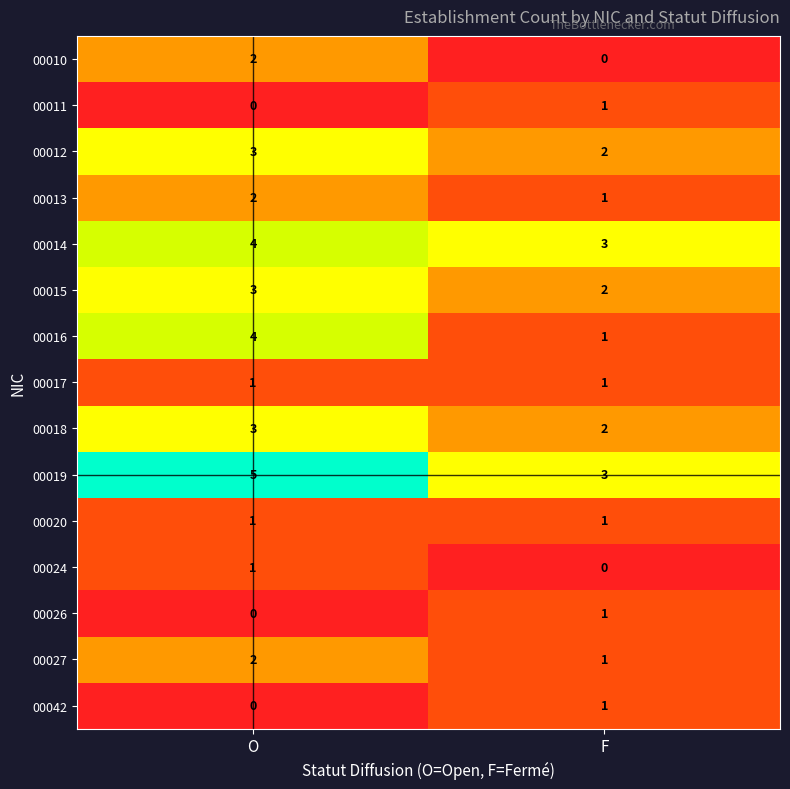

At which label is 00027 closest to 1?

F